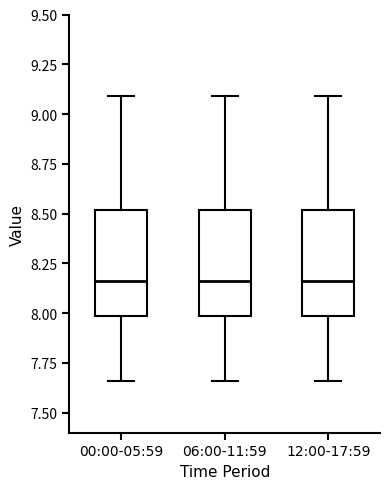

Where does the median line of the box for 12:00-17:59 sit on the y-axis? The values are not printed on the chart, so give them approximately, as read against the axis.

8.15